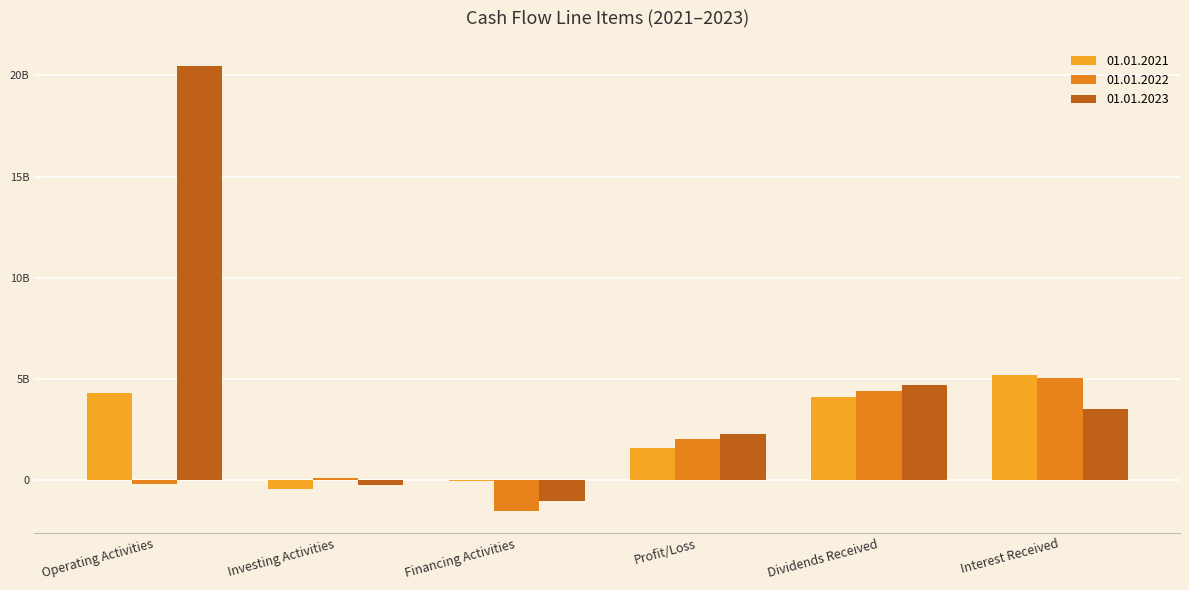

What is the difference between the highest and lowest values at Dividends Received?

566000000